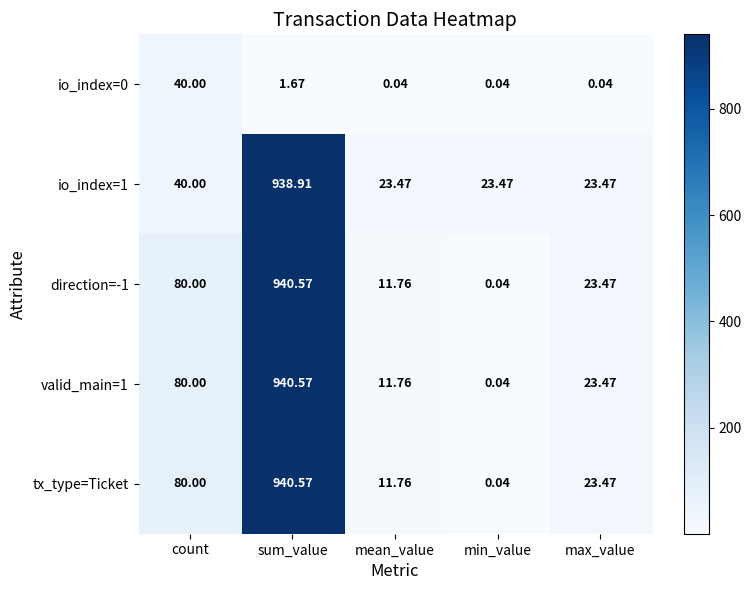

Which category has the highest value across all series?

sum_value